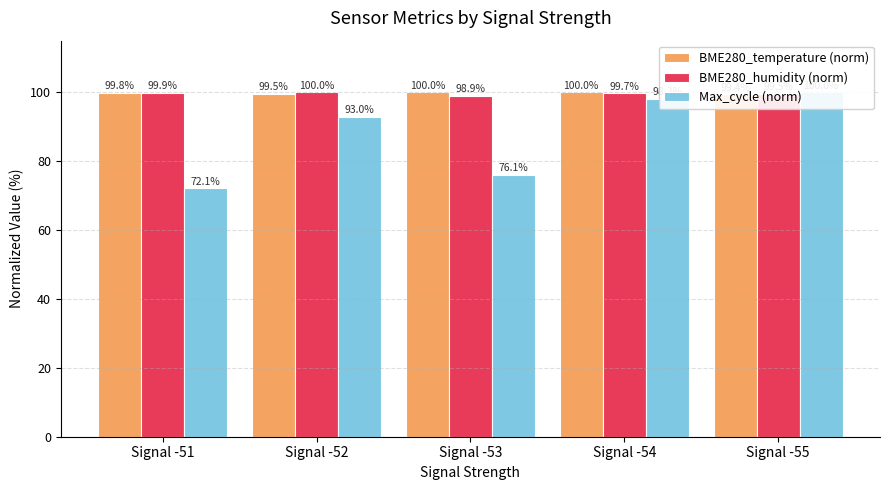

At which label does BME280_humidity (norm) reach its peak?

Signal -52